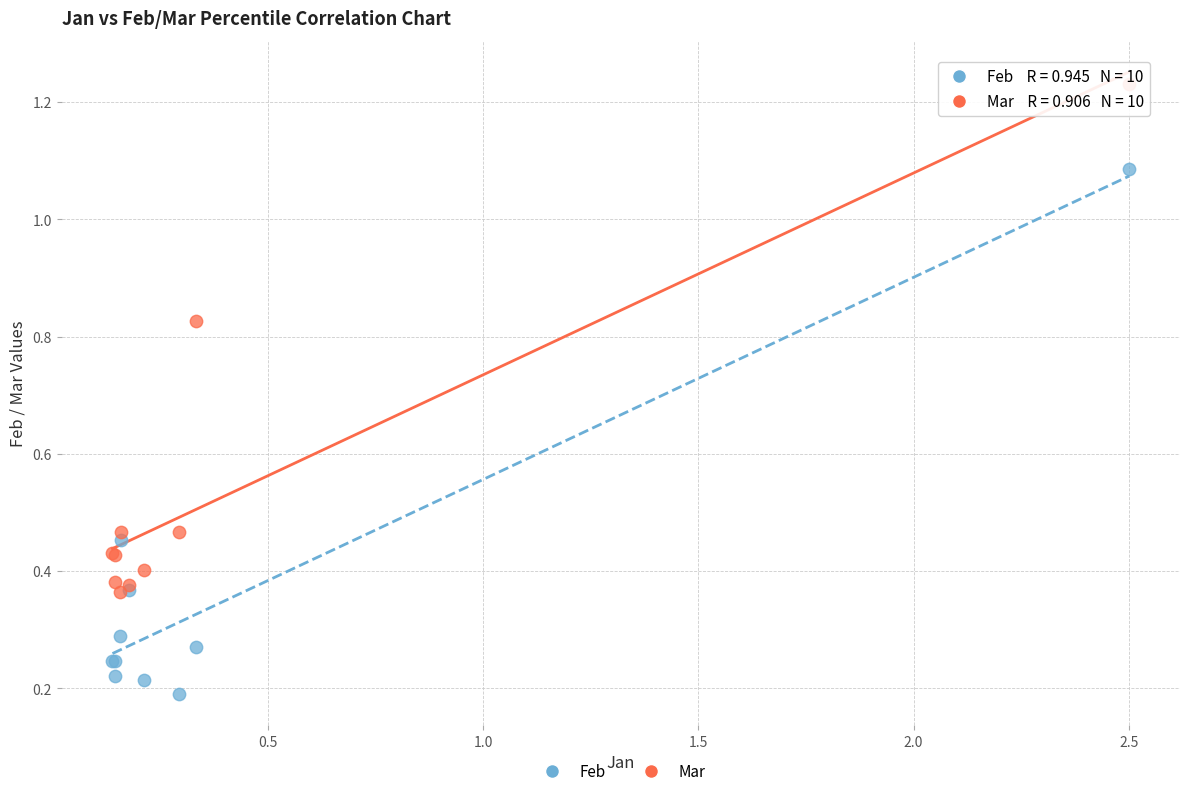

Which series reaches the maximum Y coordinate?

Mar